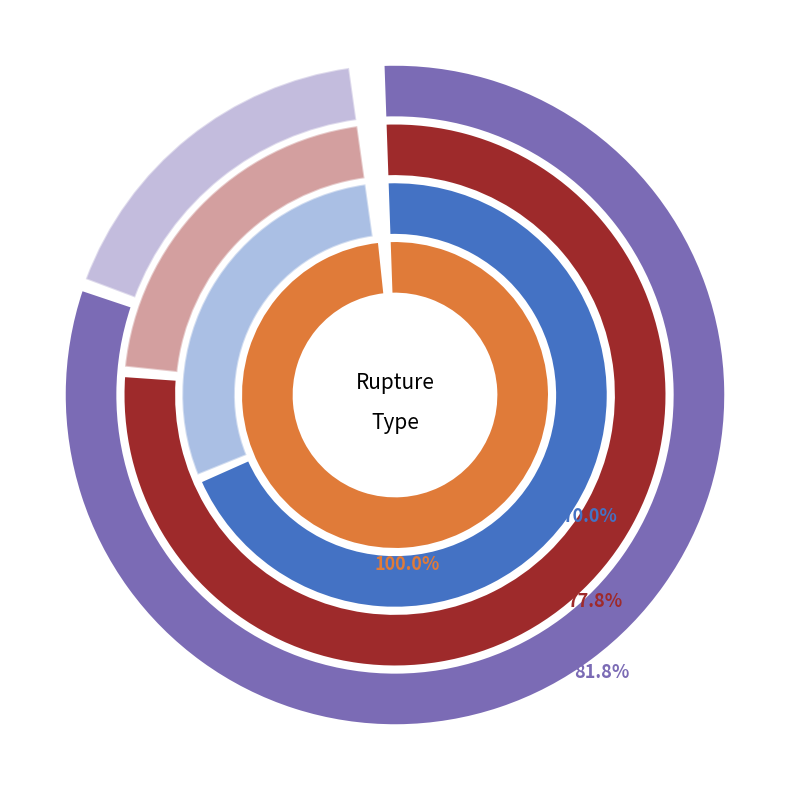

To the nearest percent, what portion does bulk represent?

18%